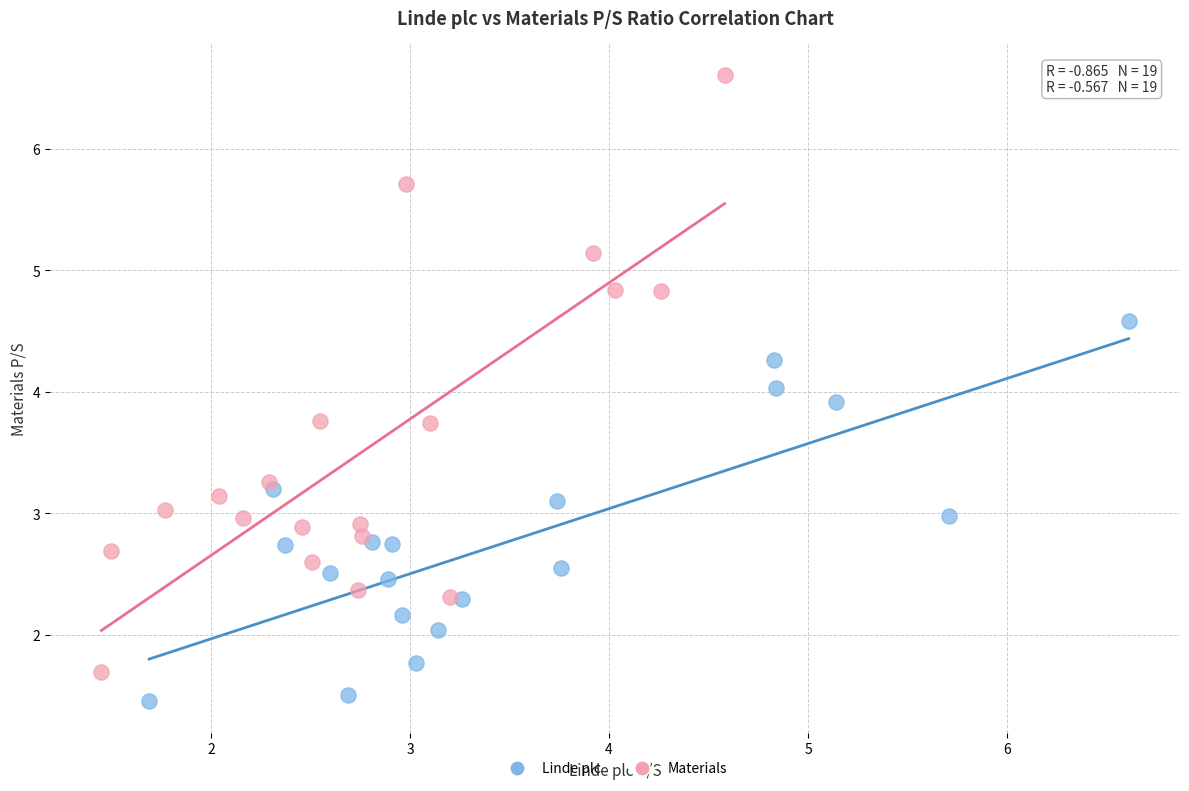

Which series contains the highest Y value?

Materials